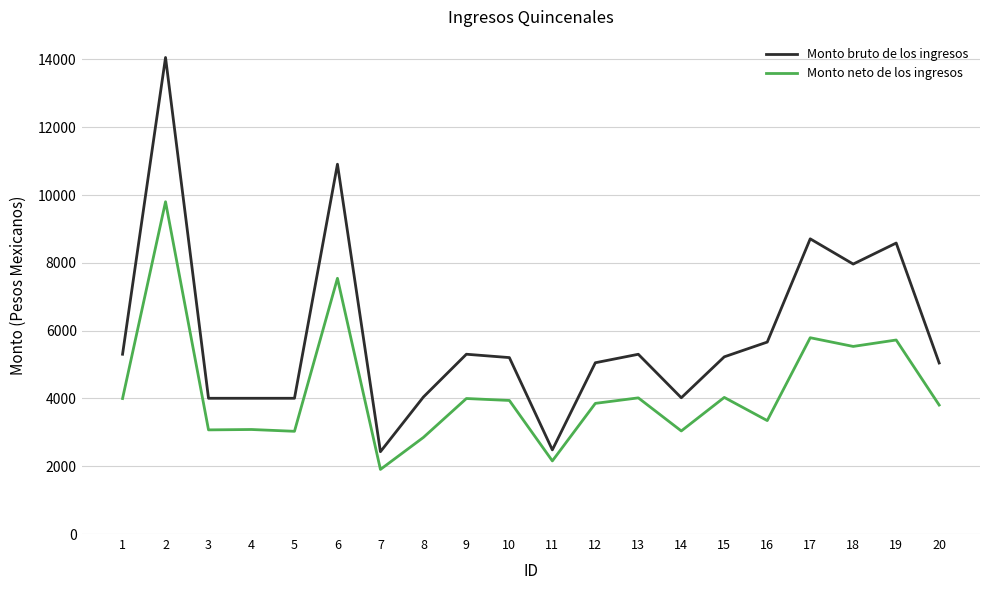

True or false: Monto neto de los ingresos and Monto bruto de los ingresos intersect in this chart.

False